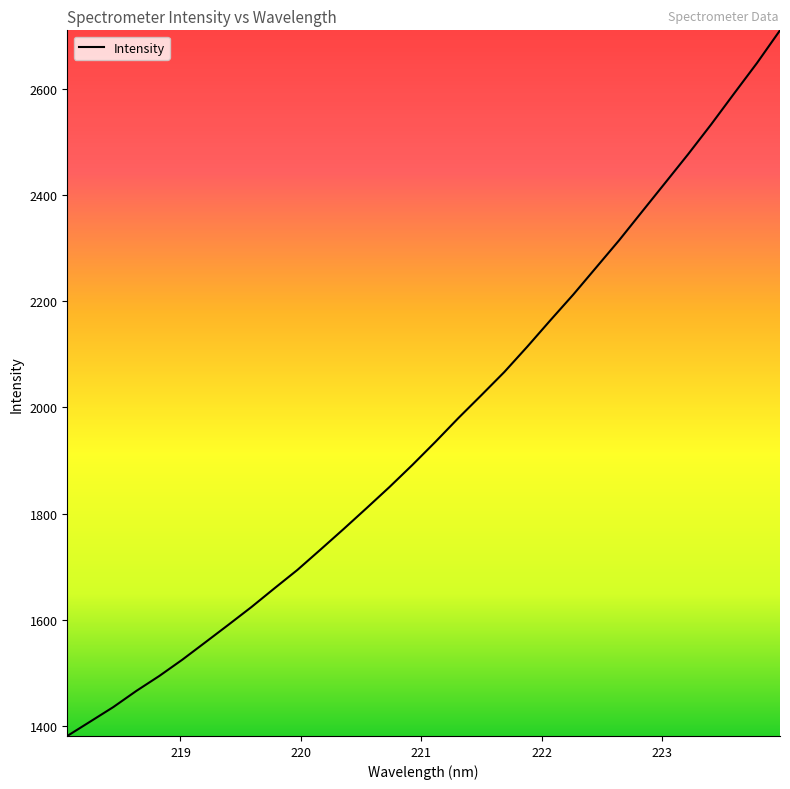

What is the smallest value displayed?

1381.3